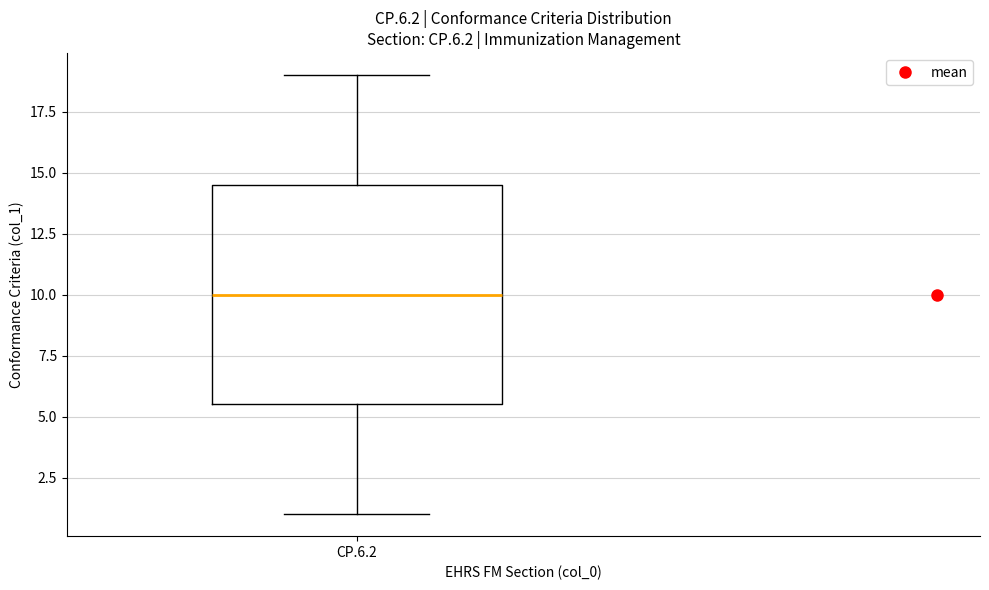

Transcribe this box plot: give where the median line is, the range the box spans, and where the two whiskers end, as read against the y-axis. The values are not printed on the chart, so give them approximately, as read against the axis.

median 10.0, box 5.5 to 14.5, whiskers 1.0 to 19.0